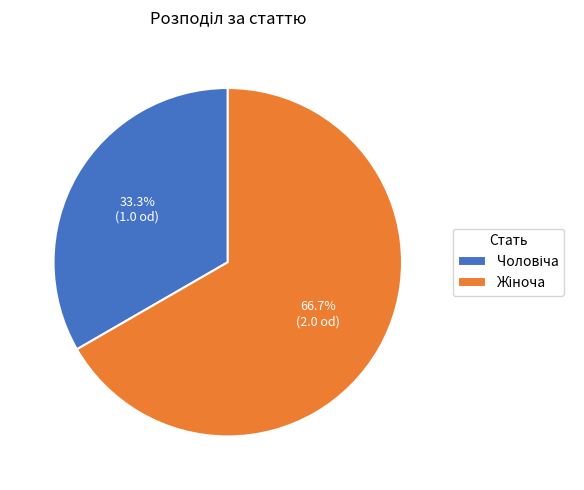

Is there any slice that represents more than half of the pie?

Yes